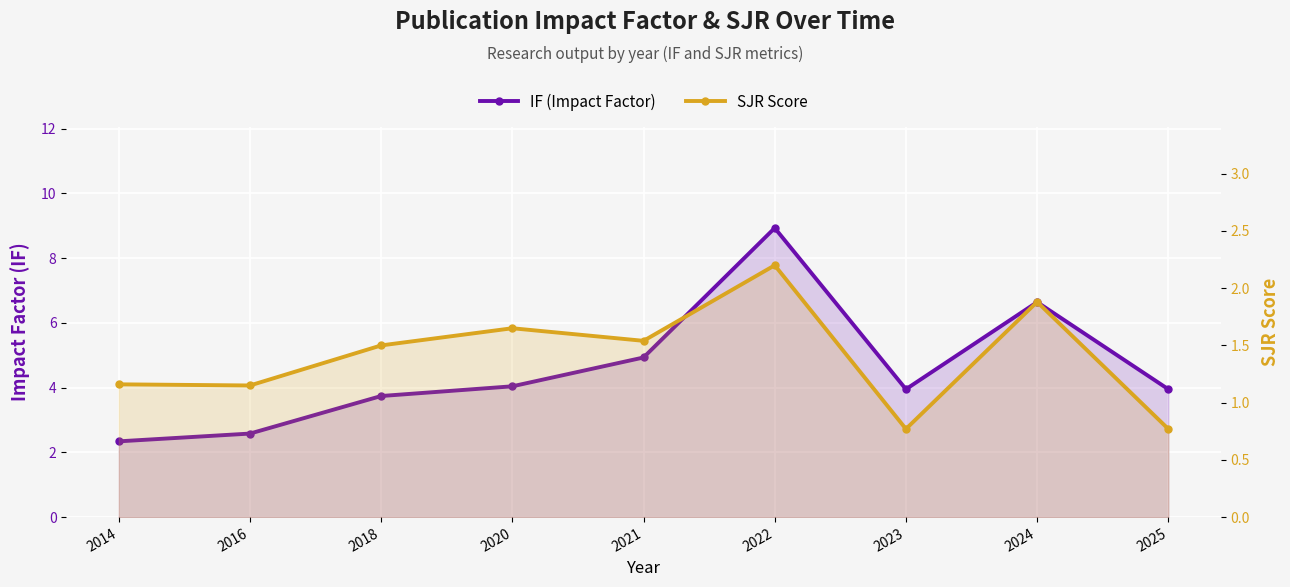

How many data points does each series have?

9